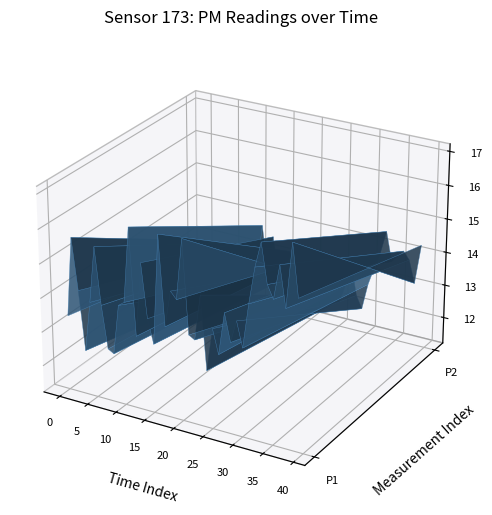

Reading right to left, what are all the values shown in this chart?

P1: 15.6	17.1	15.2	16.4	15.4	15.8	16.9	16.2	15.1	13.8	14.5	13.9	14.7	13.4	14.1	12.9	15.0	13.7	13.8	16.5	14.7	14.9	13.8	16.4	13.2	13.9	15.5	13.3	16.4	14.2	14.1	12.6	12.7	14.0	15.6	14.0	12.5	14.2	15.7	13.4
P2: 14.3	13.1	13.8	14.0	13.8	13.6	14.5	13.8	13.3	12.7	11.9	12.3	13.2	12.5	12.0	11.9	12.1	11.9	12.0	12.5	13.0	12.7	12.8	13.2	12.3	12.4	13.5	12.4	13.8	12.3	11.9	11.7	12.0	12.5	13.0	12.2	11.3	12.4	12.9	12.3